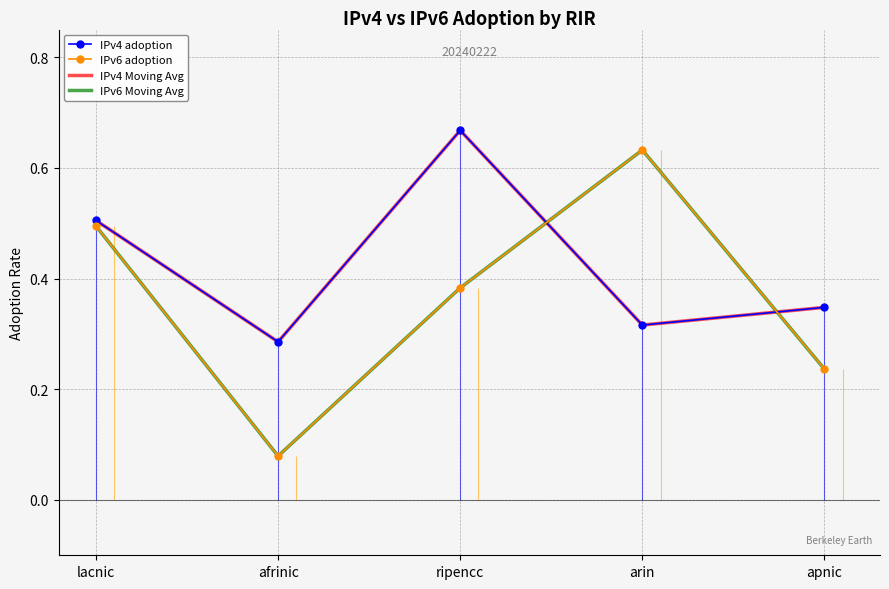

Is it true that IPv4 Moving Avg equals 0.7 at ripencc?

True